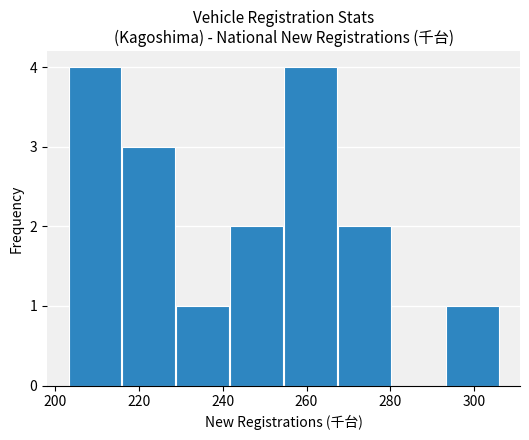

Reading left to right, transcribe this chart: for each bar, give the range it covers on the x-axis and its height. Neither the bar edges nor the heights are printed on the chart, so give them approximately, as read against the axes.

204 to 216: 4
216 to 228: 3
228 to 242: 1
242 to 254: 2
254 to 268: 4
268 to 280: 2
280 to 294: 0
294 to 306: 1